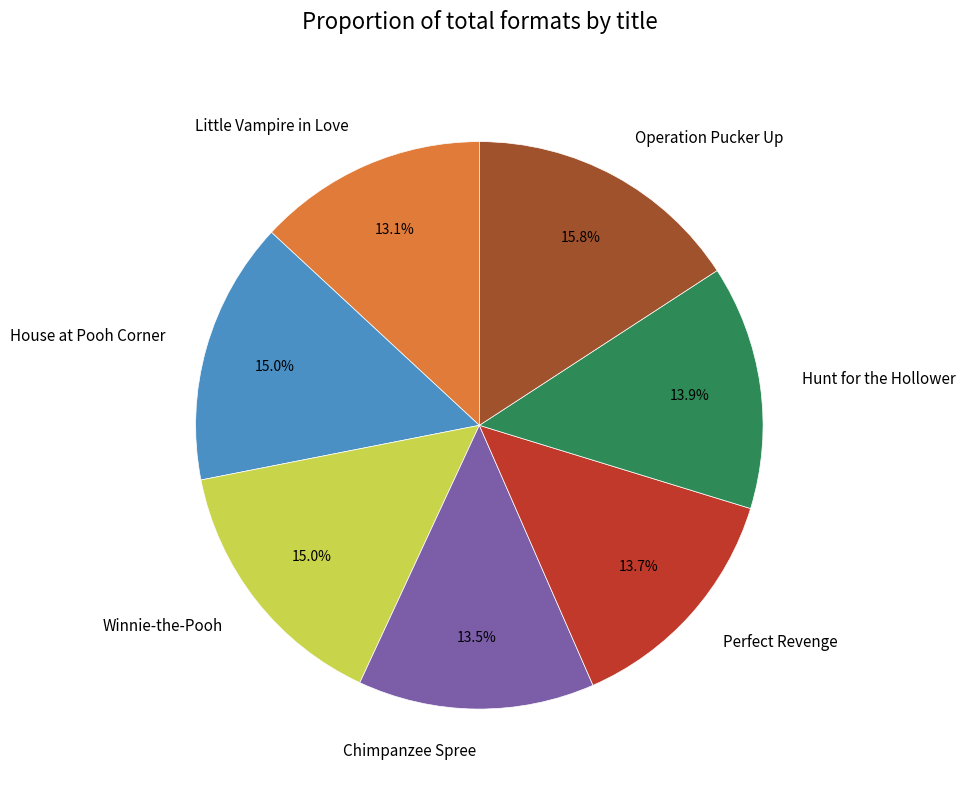

Is Operation Pucker Up the majority of the pie?

No